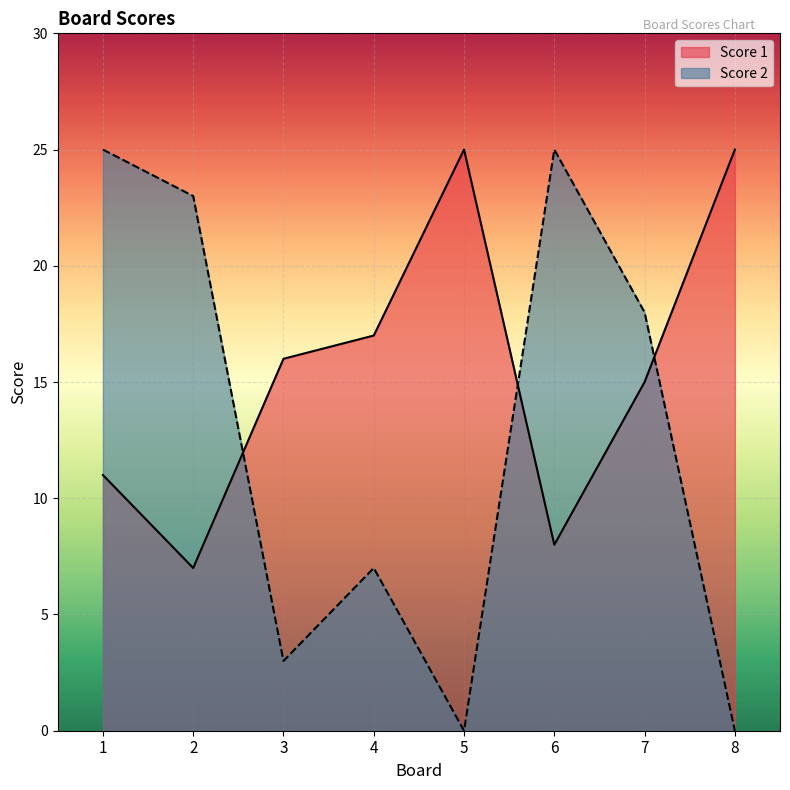

What is the difference between the Score 2 values at 3 and 5?

3